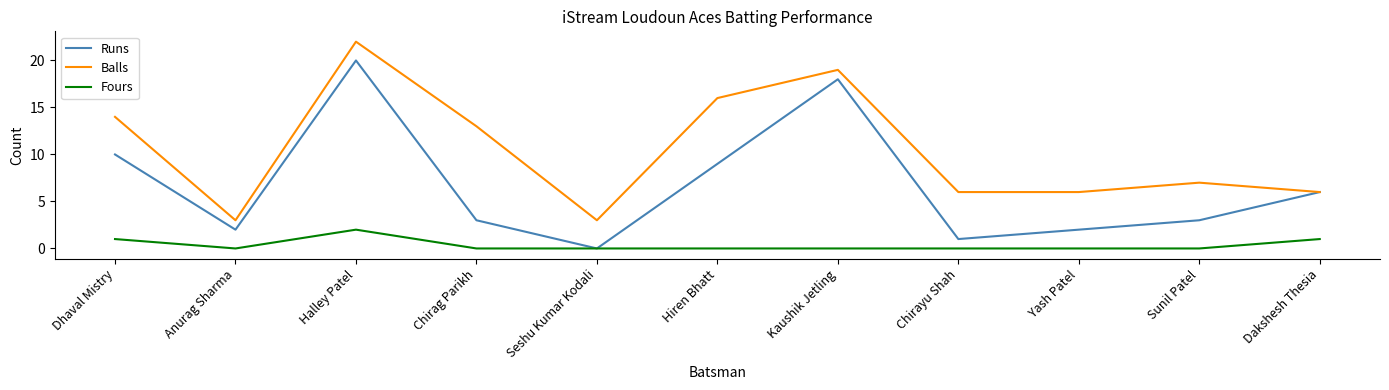

What is the difference between the second highest and second lowest values in the Runs series?

17